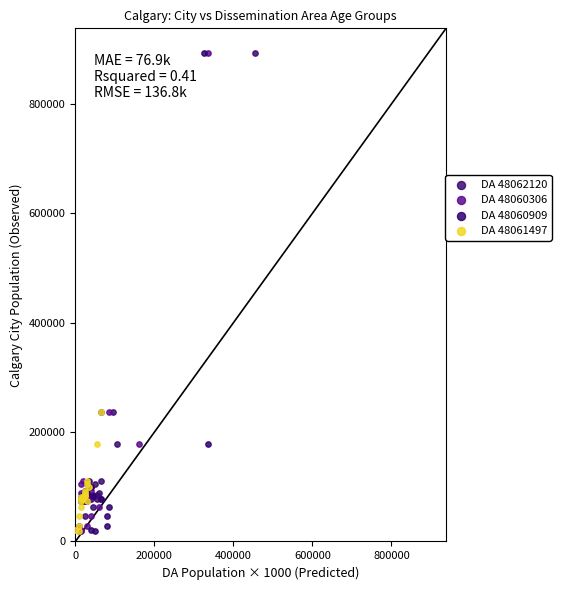

What are all the series names shown in the legend?

DA 48062120, DA 48060306, DA 48060909, DA 48061497